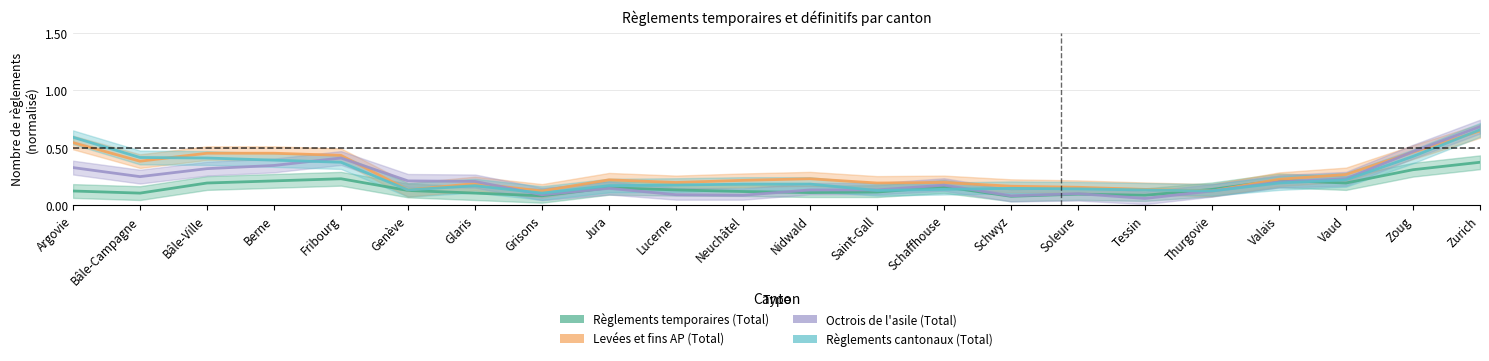

What is the average value of the Levées et fins AP (Total) series?

0.3